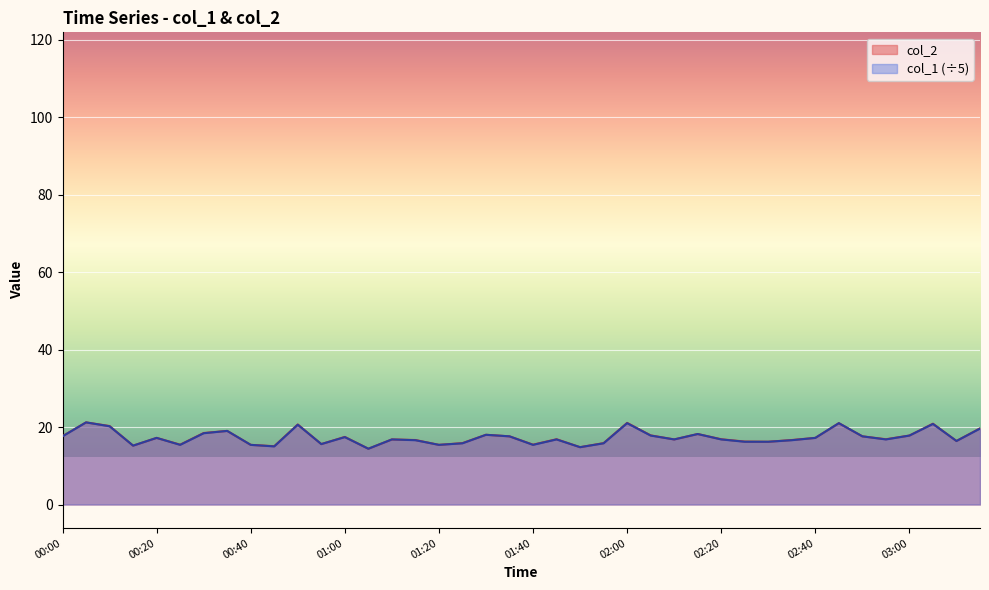

Is it true that col_2 equals 27.0 at 00:45?

False